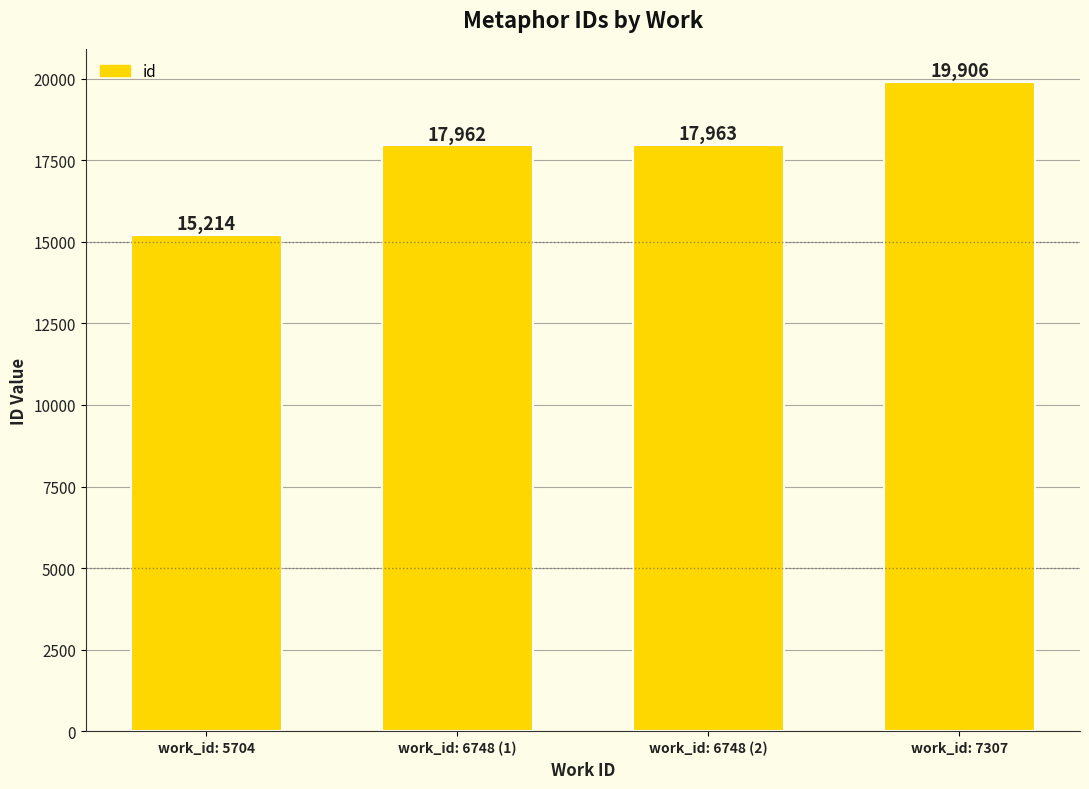

Reading left to right, transcribe all the data shown in this chart.

work_id: 5704=15214	work_id: 6748 (1)=17962	work_id: 6748 (2)=17963	work_id: 7307=19906